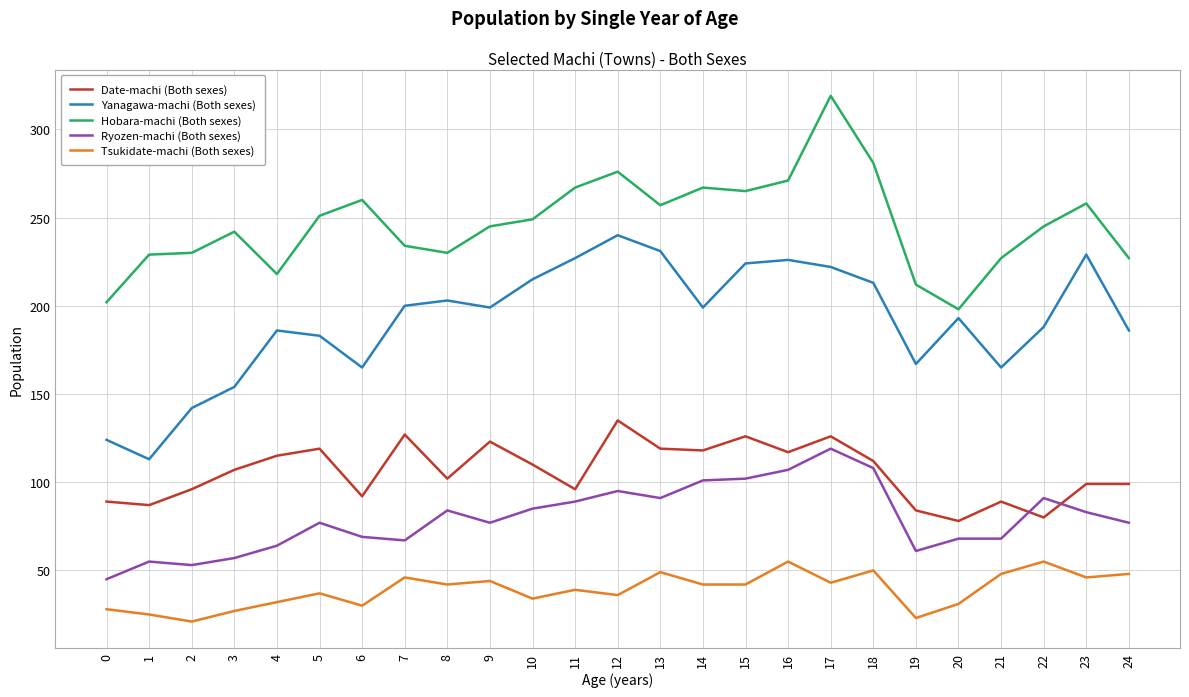

At which label does Yanagawa-machi (Both sexes) first exceed 199?

7